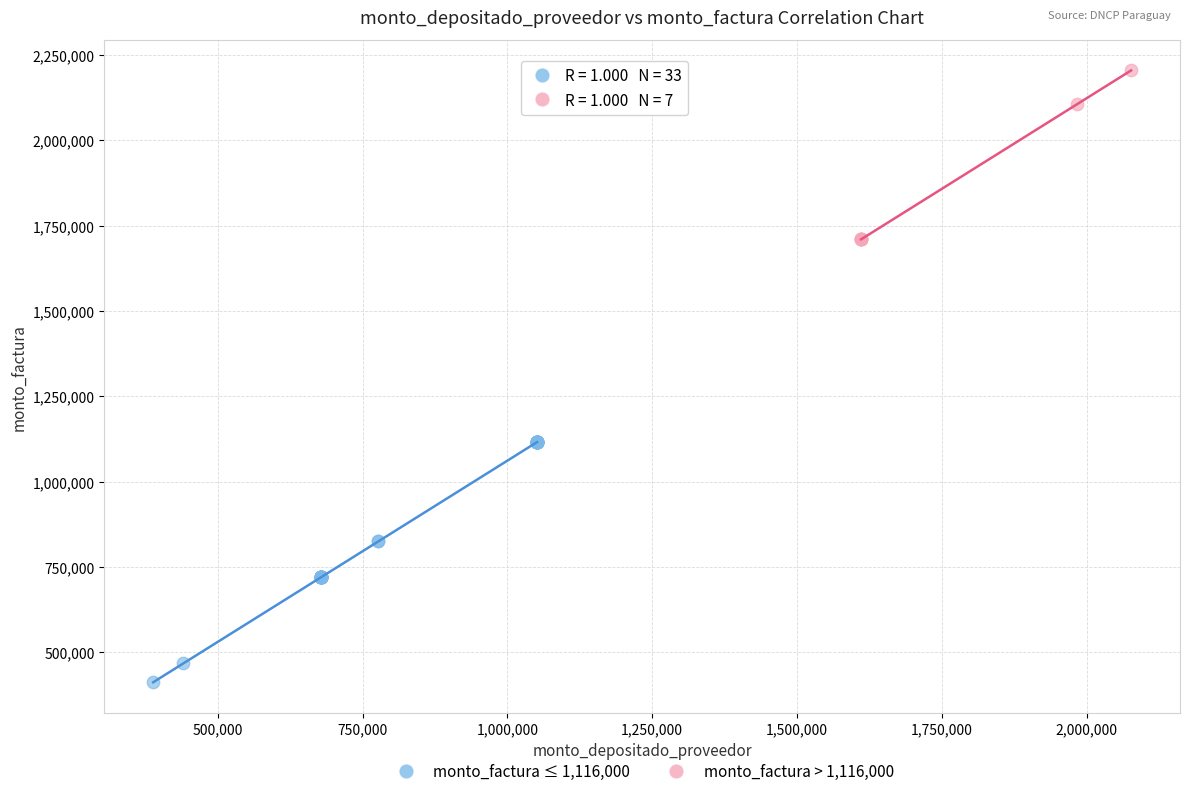

Which series has the widest spread of Y values?

monto_factura ≤ 1,116,000